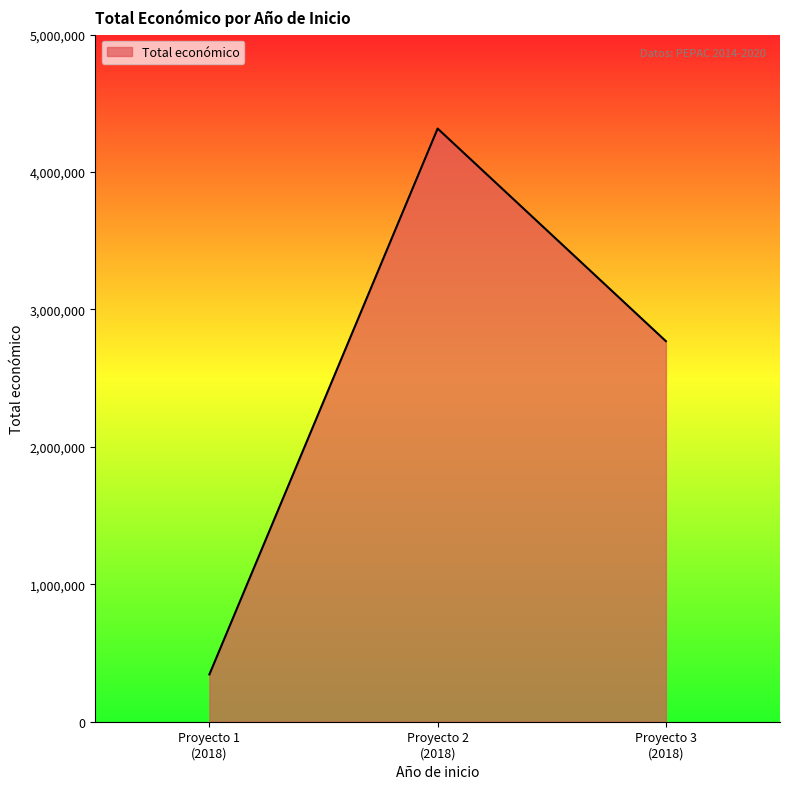

What is the difference between the maximum and minimum values?

3972130